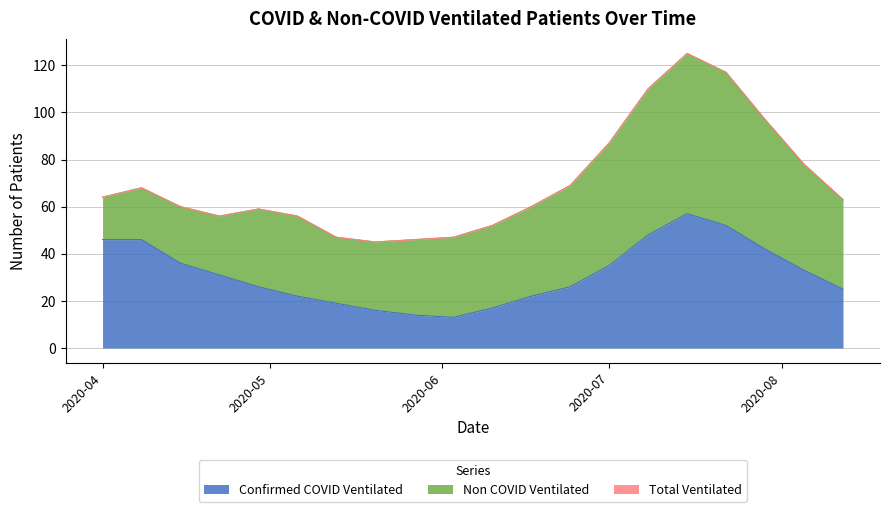

What position from the right is 2020-07-29?

3